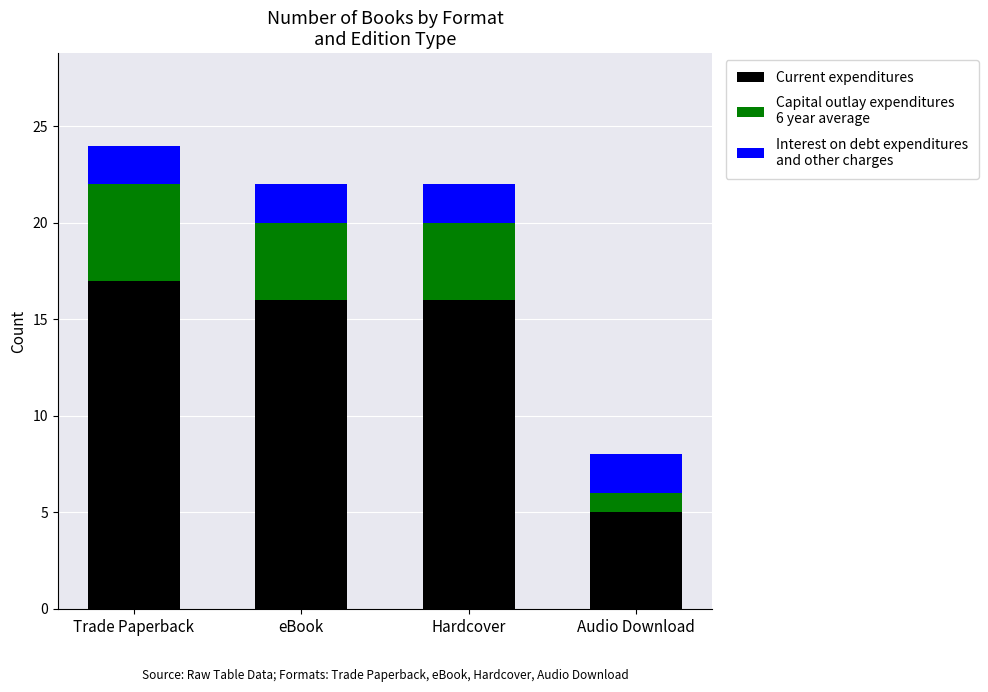

At which category is the sum across all series the highest?

Trade Paperback